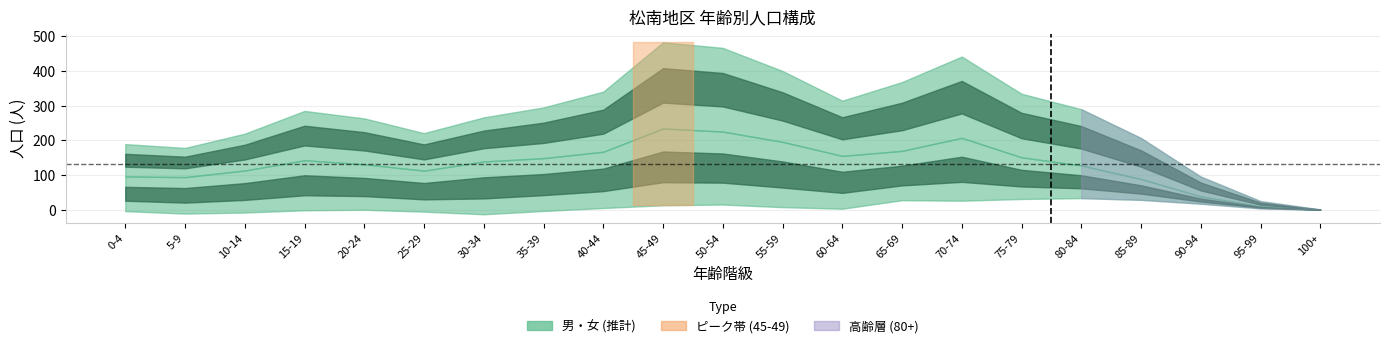

How many interior local valleys does the 女 series have?

3